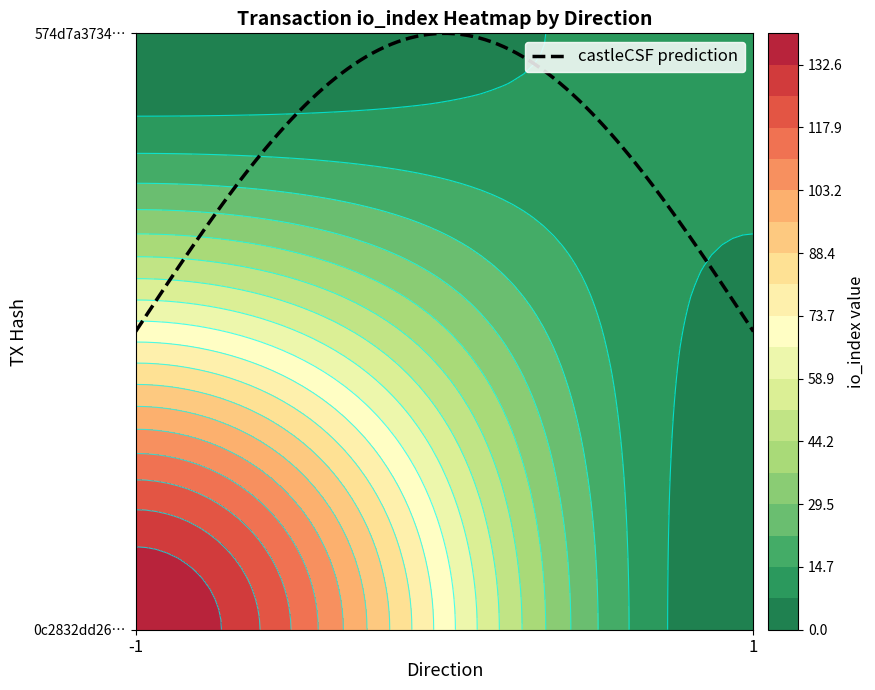

How many data points in 0c2832dd26de865556728484a5a94f6eb0b99d3 are less than 140?

1